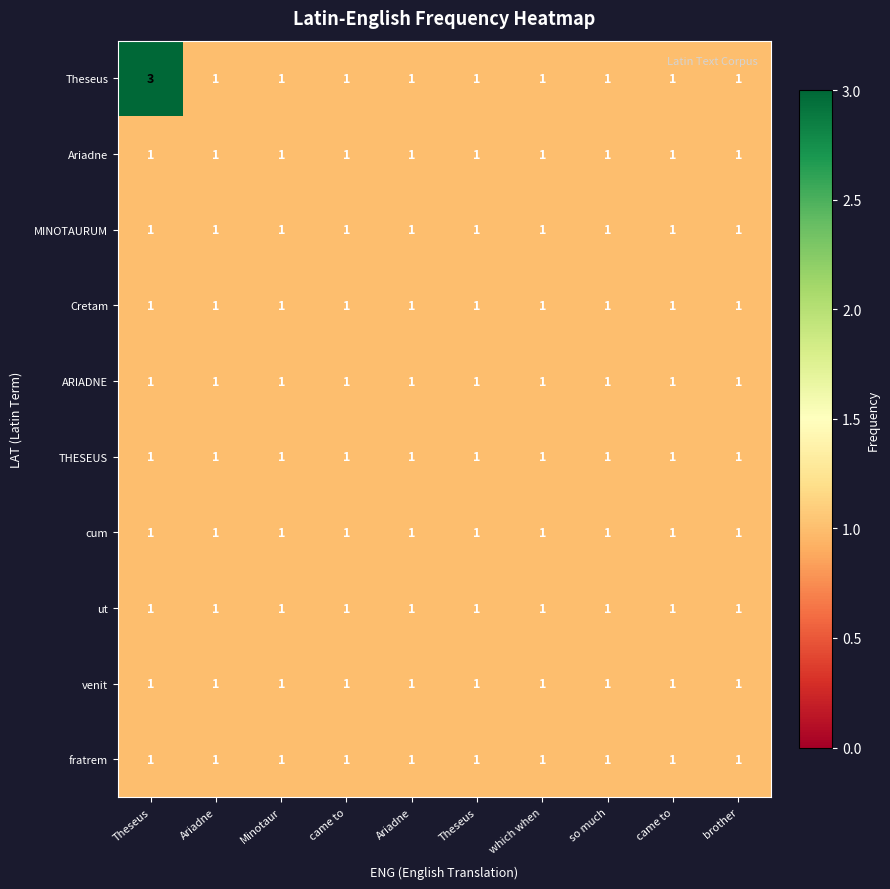

How many data points in Theseus are above 1?

1